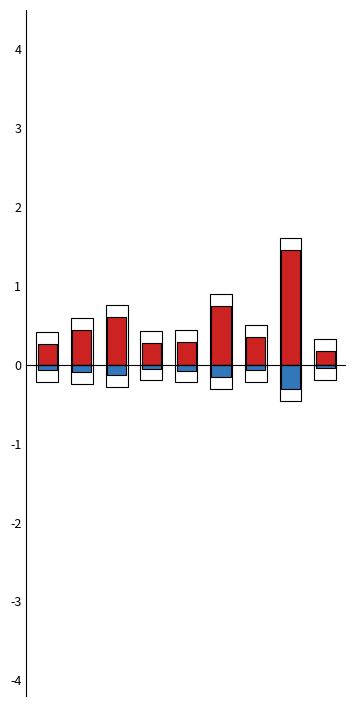

The 2022-23 Appropriations (scaled) series shows -0.0 at 8. True or false?

True